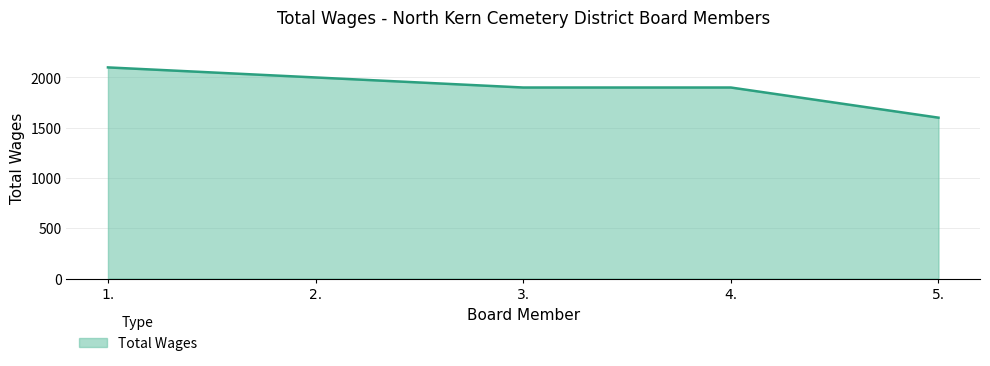

What position from the right is 4.?

2